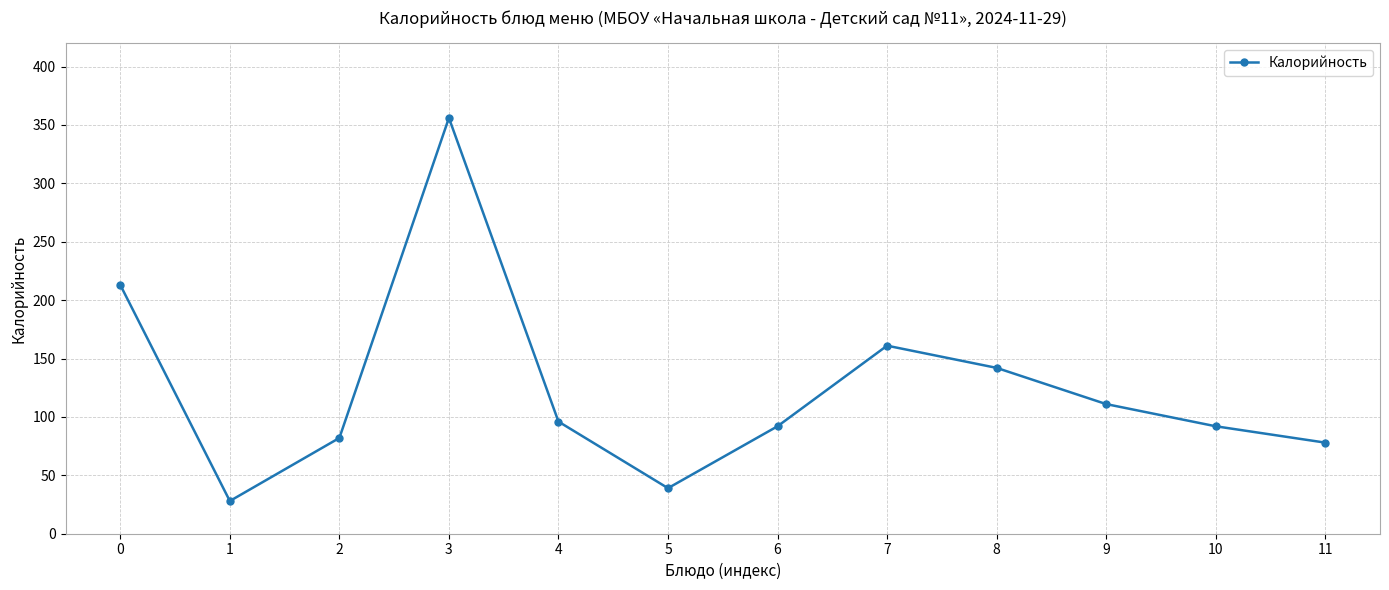

What is the change in value from 4 to 7?

+65